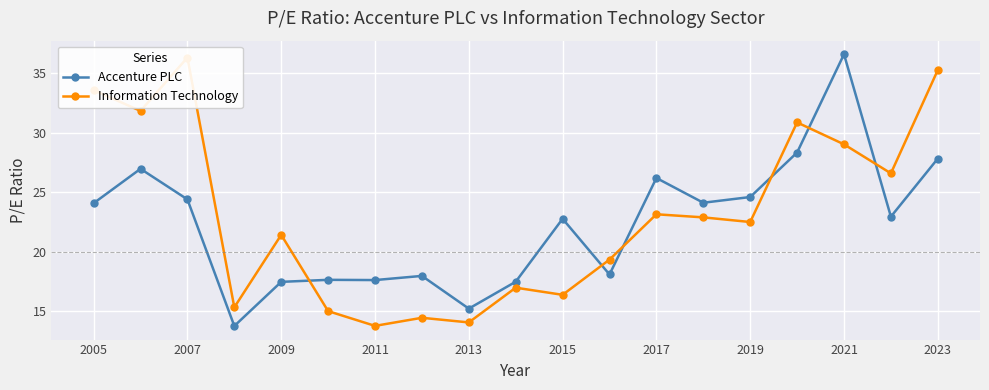

How many intersections are there between Information Technology and Accenture PLC?

6